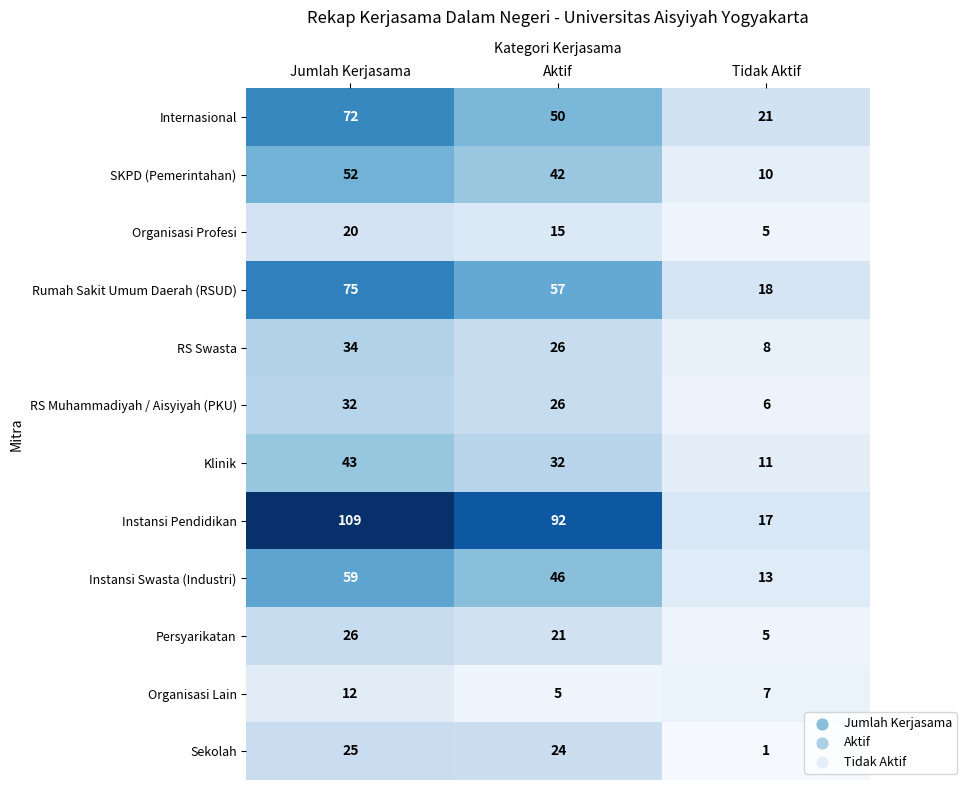

Which label corresponds to the smallest value in the chart?

Tidak Aktif